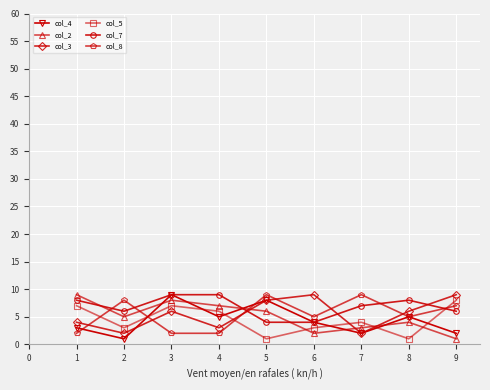

How many values in the col_5 series are below 4?

4